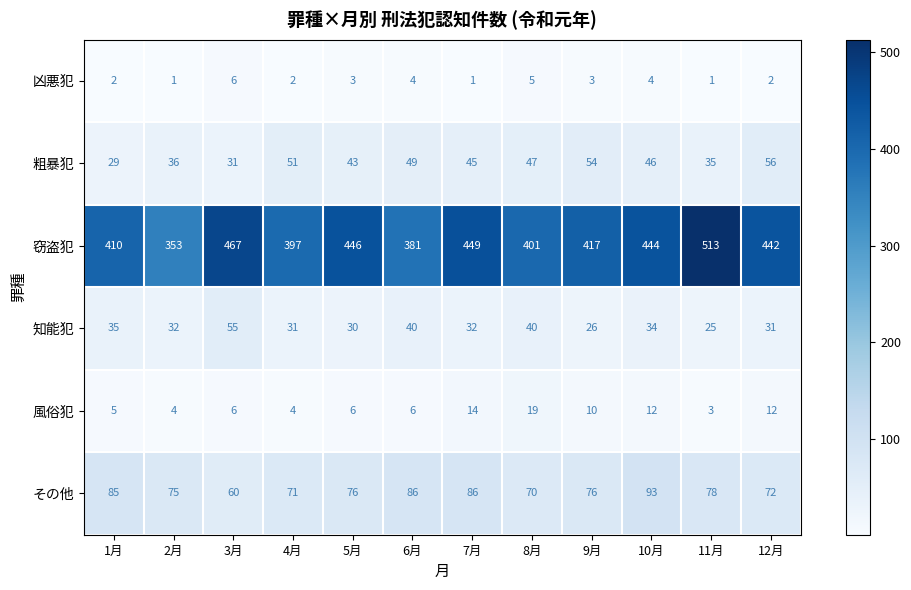

Rank the series at 12月 from lowest to highest value.

凶悪犯, 風俗犯, 知能犯, 粗暴犯, その他, 窃盗犯